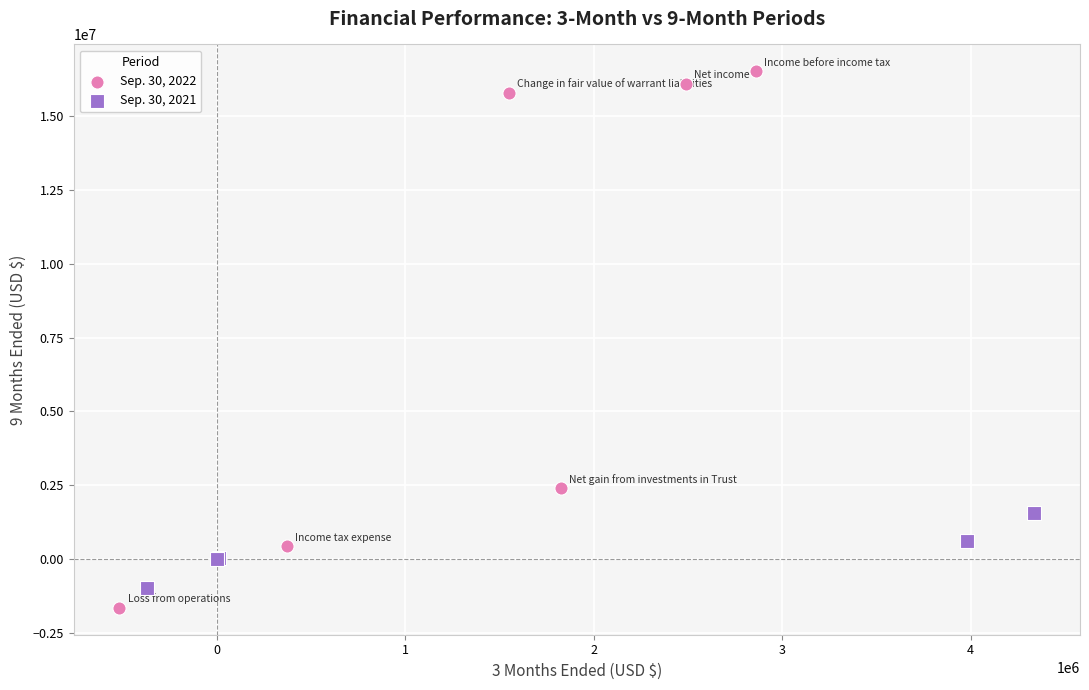

Which series has the widest spread of Y values?

Sep. 30, 2022